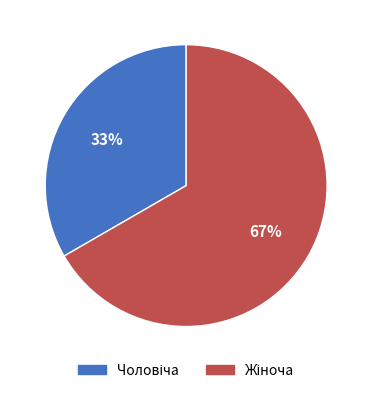

How many segments does this pie chart have?

2